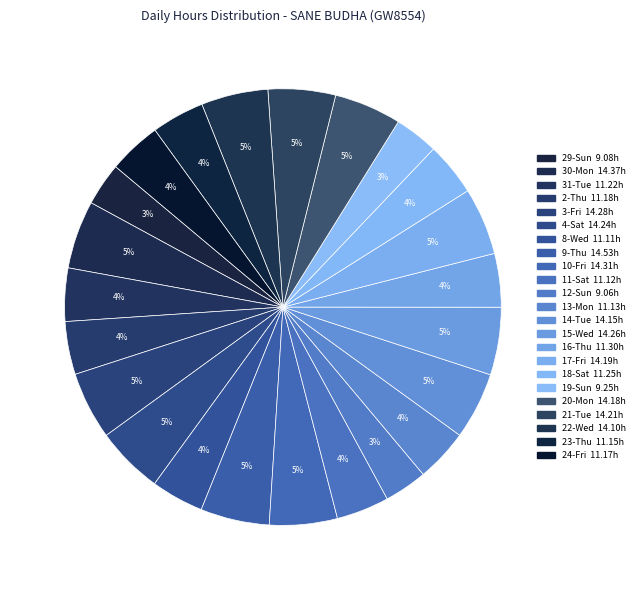

Do 21-Tue and 3-Fri together represent more than half of the pie?

No